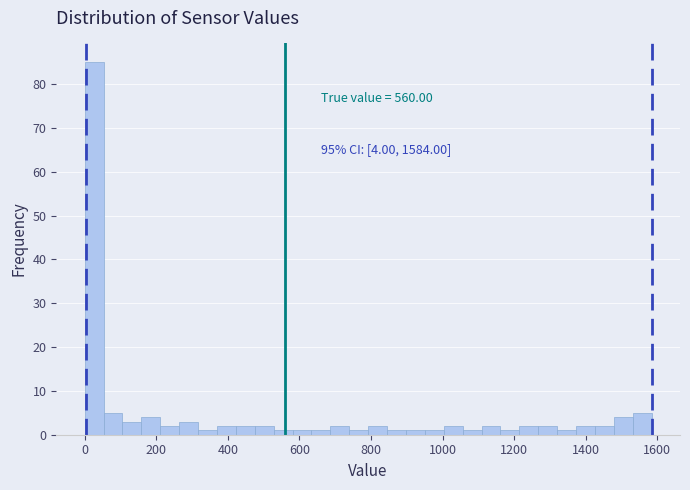

Read against the x-axis, roughly where is the centre of the tallest bar?

20